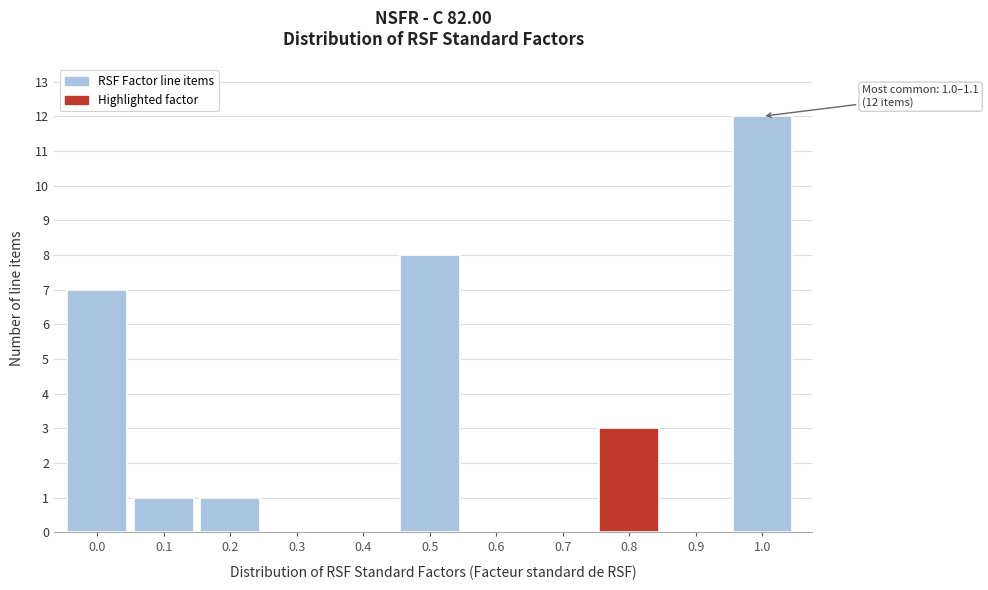

Reading right to left, extract all data points from this chart.

1.0=12	0.9=0	0.8=3	0.7=0	0.6=0	0.5=8	0.4=0	0.3=0	0.2=1	0.1=1	0.0=7